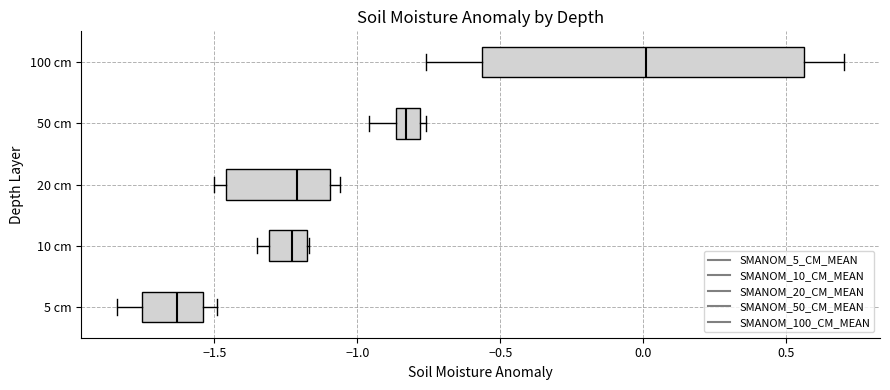

Reading bottom to top, read every box against the x-axis: the position of its median line, the range the box covers, and the ends of its whiskers. The values are not printed on the chart, so give them approximately, as read against the axis.

5 cm: median -1.65, box -1.75 to -1.55, whiskers -1.85 to -1.50
10 cm: median -1.25, box -1.30 to -1.15, whiskers -1.35 to -1.15
20 cm: median -1.20, box -1.45 to -1.10, whiskers -1.50 to -1.05
50 cm: median -0.85 (inside the box), box -0.85 to -0.80, whiskers -0.95 to -0.75
100 cm: median 0.00, box -0.55 to 0.55, whiskers -0.75 to 0.70